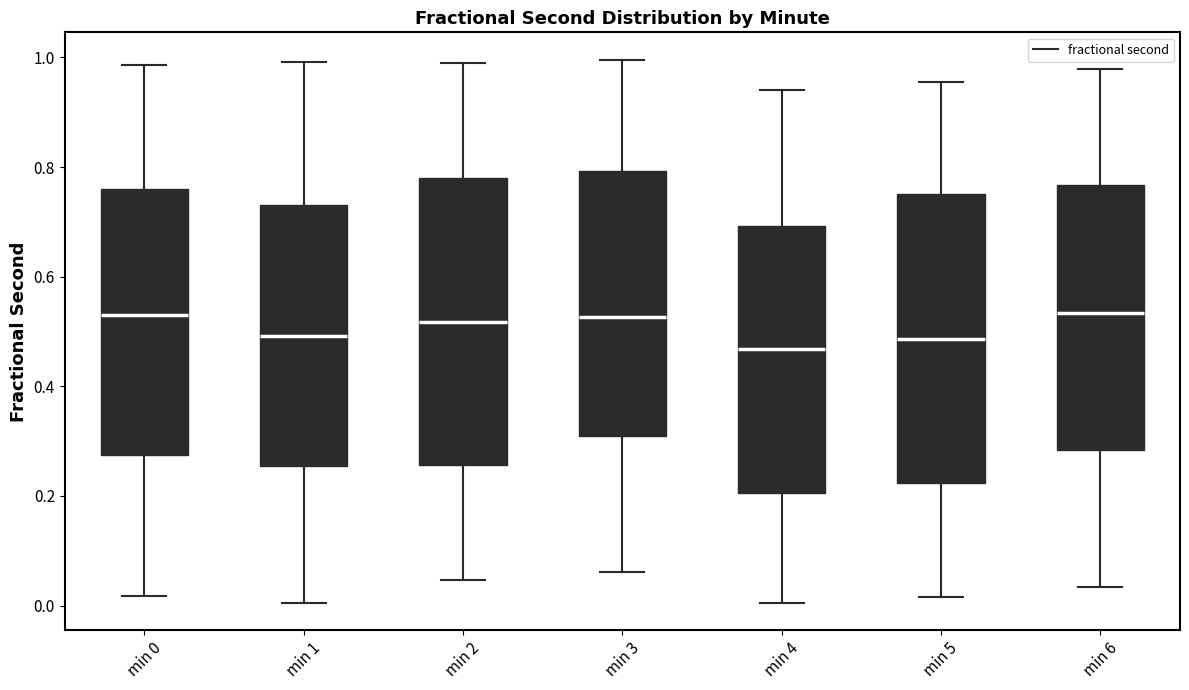

Reading left to right, read every box against the y-axis: the position of its median line, the range the box covers, and the ends of its whiskers. The values are not printed on the chart, so give them approximately, as read against the axis.

min 0: median 0.52, box 0.28 to 0.76, whiskers 0.02 to 0.98
min 1: median 0.50, box 0.26 to 0.72, whiskers 0.00 to 1.00
min 2: median 0.52, box 0.26 to 0.78, whiskers 0.04 to 1.00
min 3: median 0.52, box 0.32 to 0.80, whiskers 0.06 to 1.00
min 4: median 0.46, box 0.20 to 0.70, whiskers 0.00 to 0.94
min 5: median 0.48, box 0.22 to 0.74, whiskers 0.02 to 0.96
min 6: median 0.54, box 0.28 to 0.76, whiskers 0.04 to 0.98